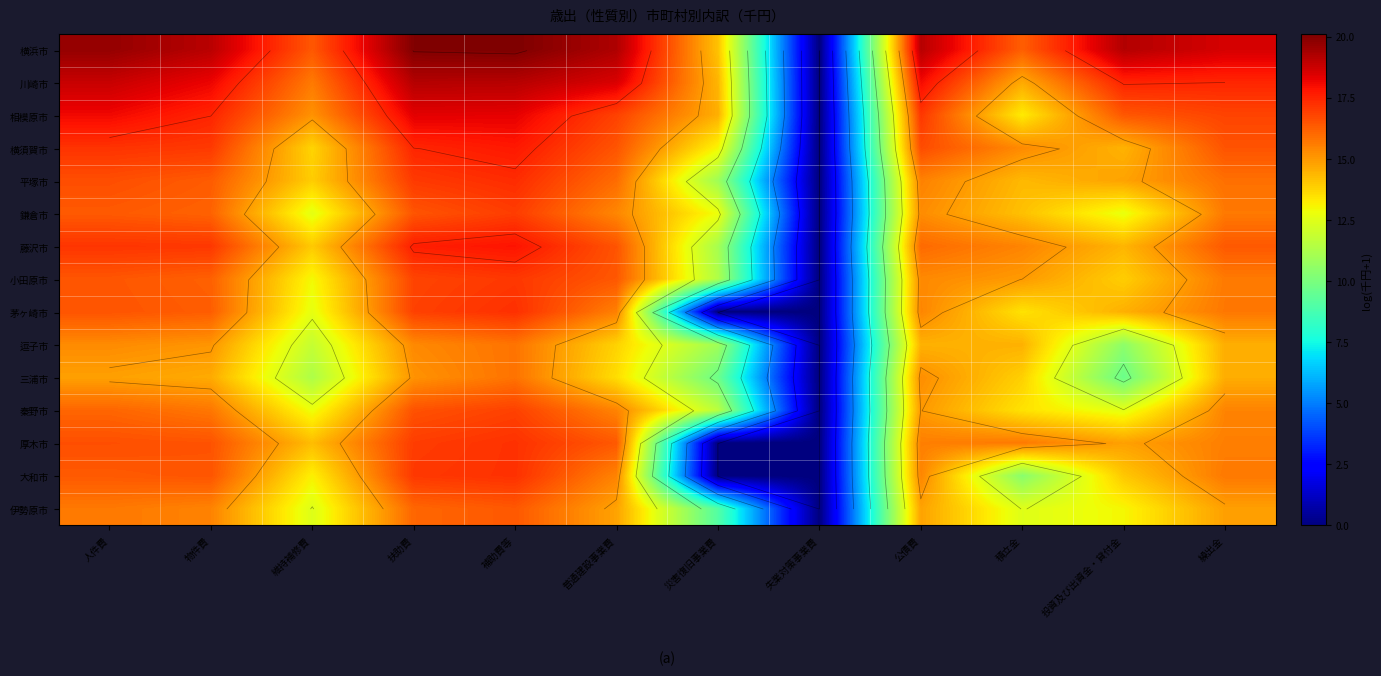

What is the spread (max minus min) of values at 補助費等?

4.3